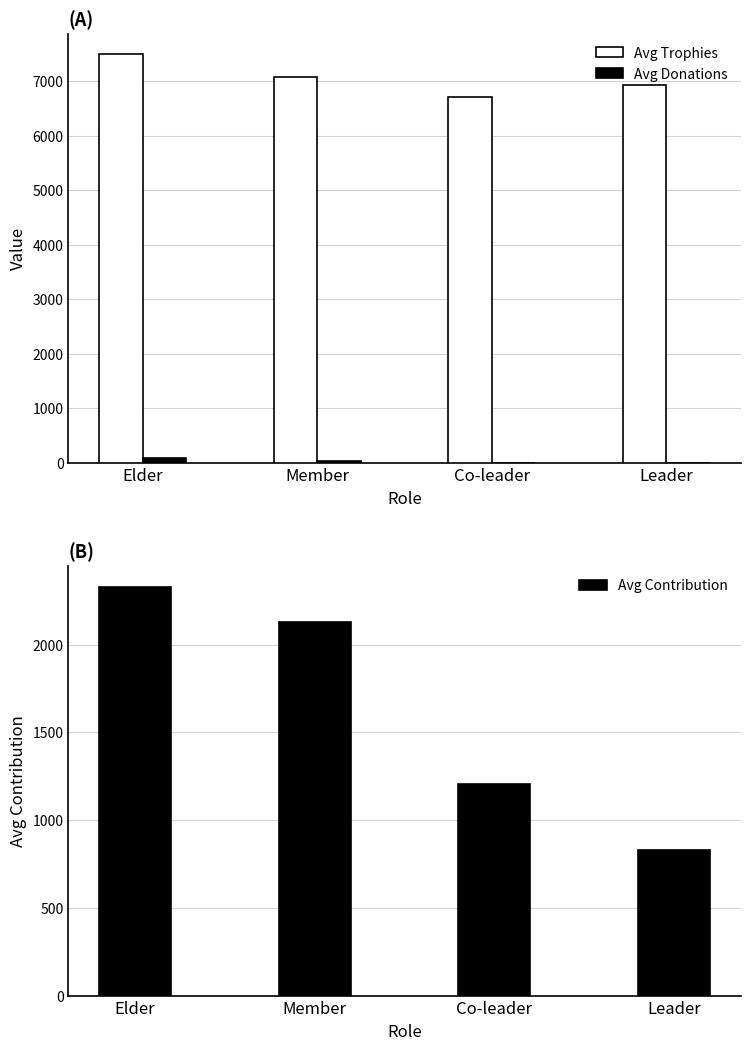

What is the label of the 1st bar from the left?

Elder